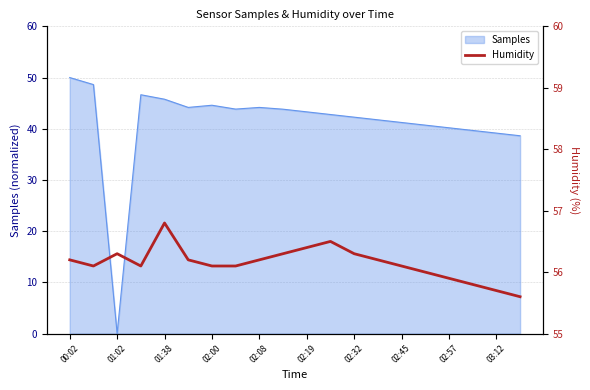

How many values are below 56?

4